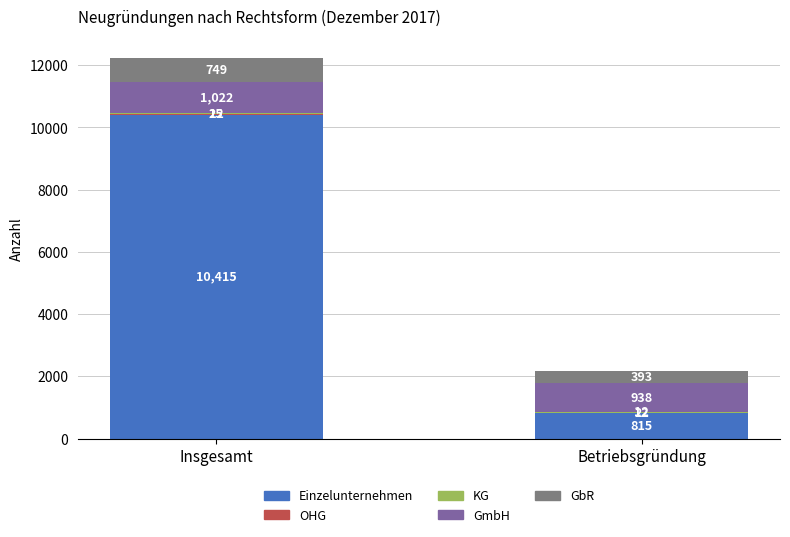

What is the total value across all series at Betriebsgründung?

2180